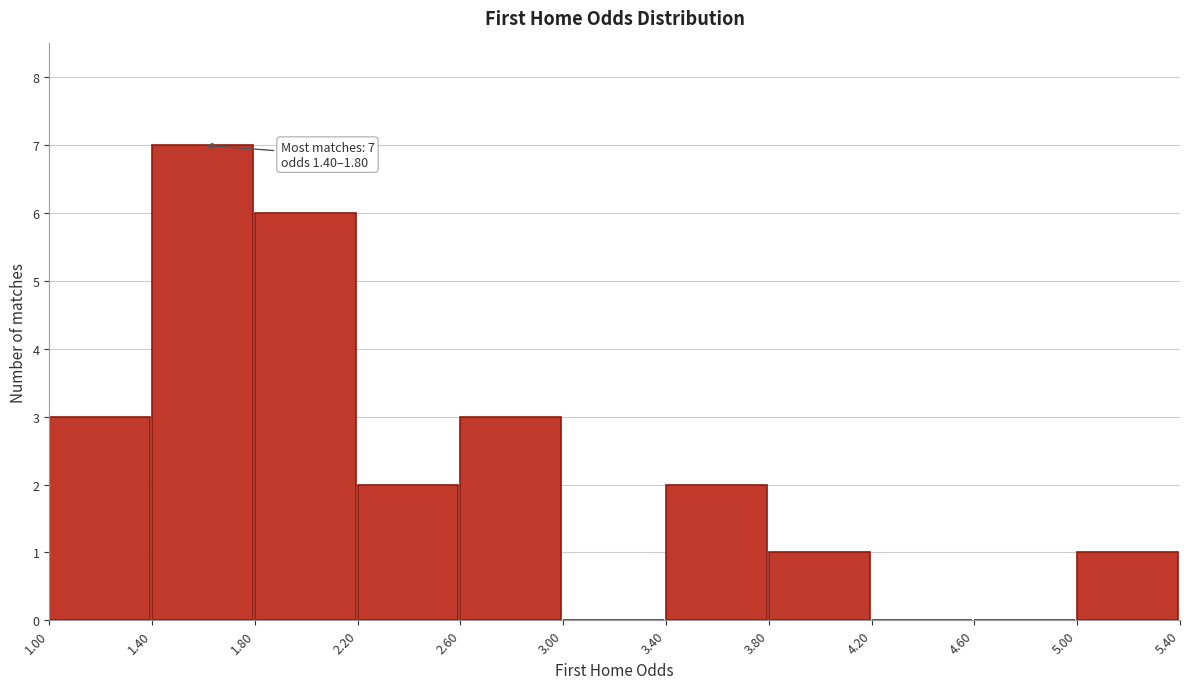

Over which range of the x-axis is the bar tallest?

1.40 to 1.80